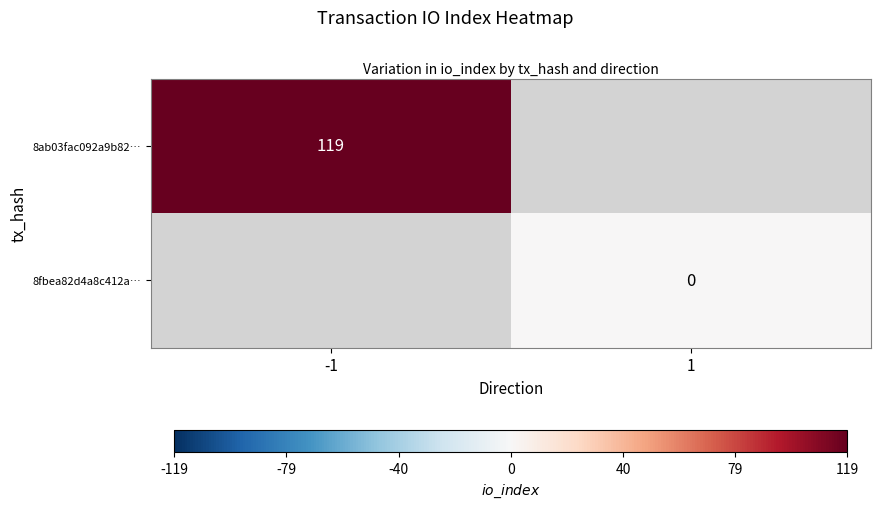

The 8ab03fac092a9b82… series shows 212 at -1. True or false?

False